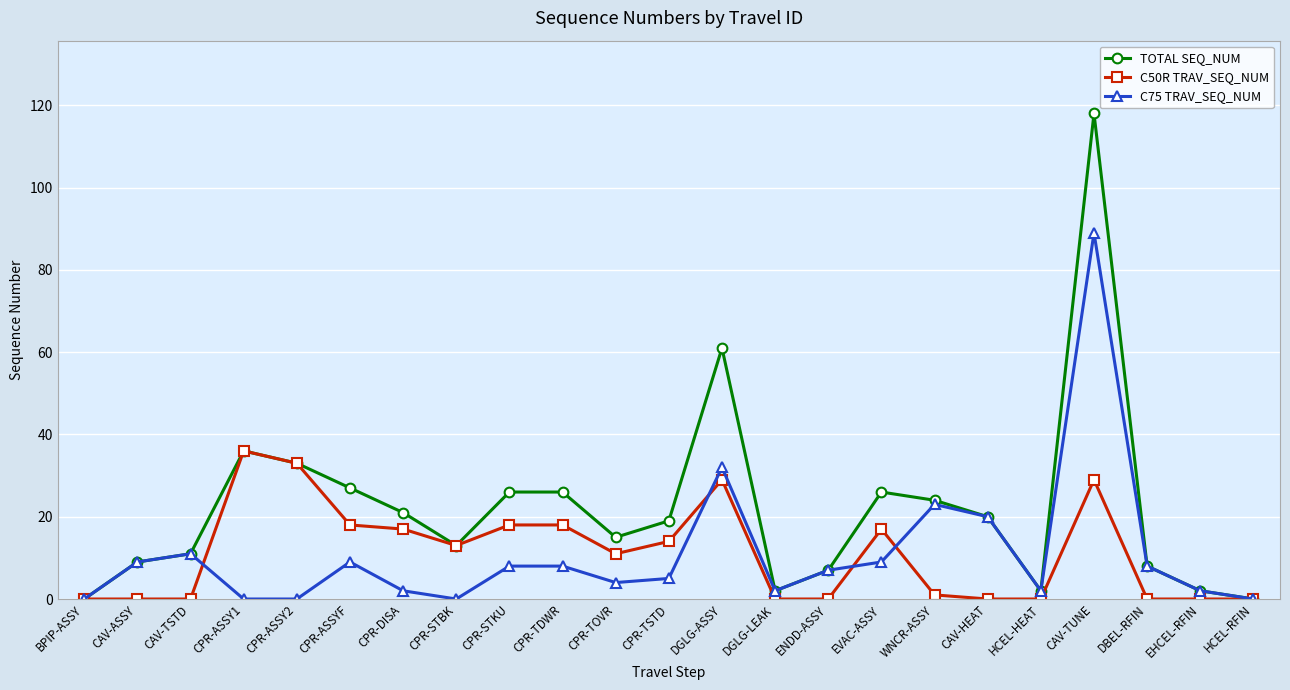

At which label does C50R TRAV_SEQ_NUM first exceed 11?

CPR-ASSY1